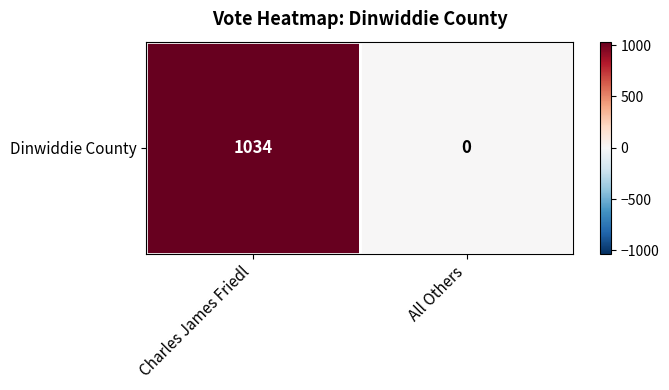

What is the change in value from Charles James Friedl to All Others?

-1034